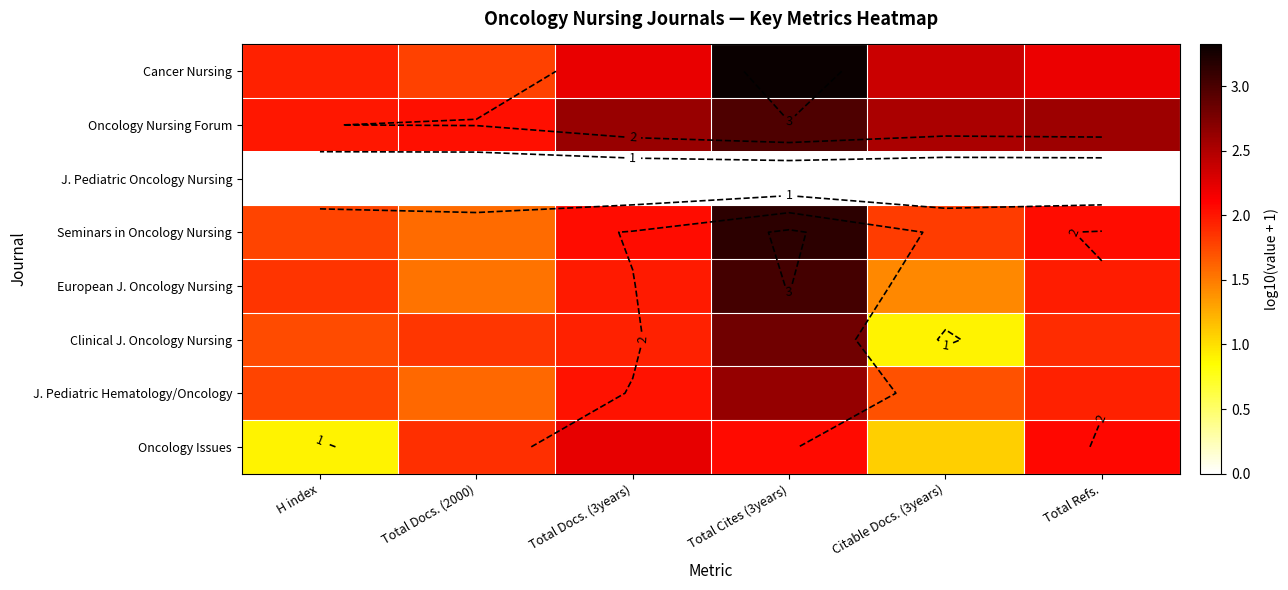

At which category is the sum across all series the highest?

Total Cites (3years)